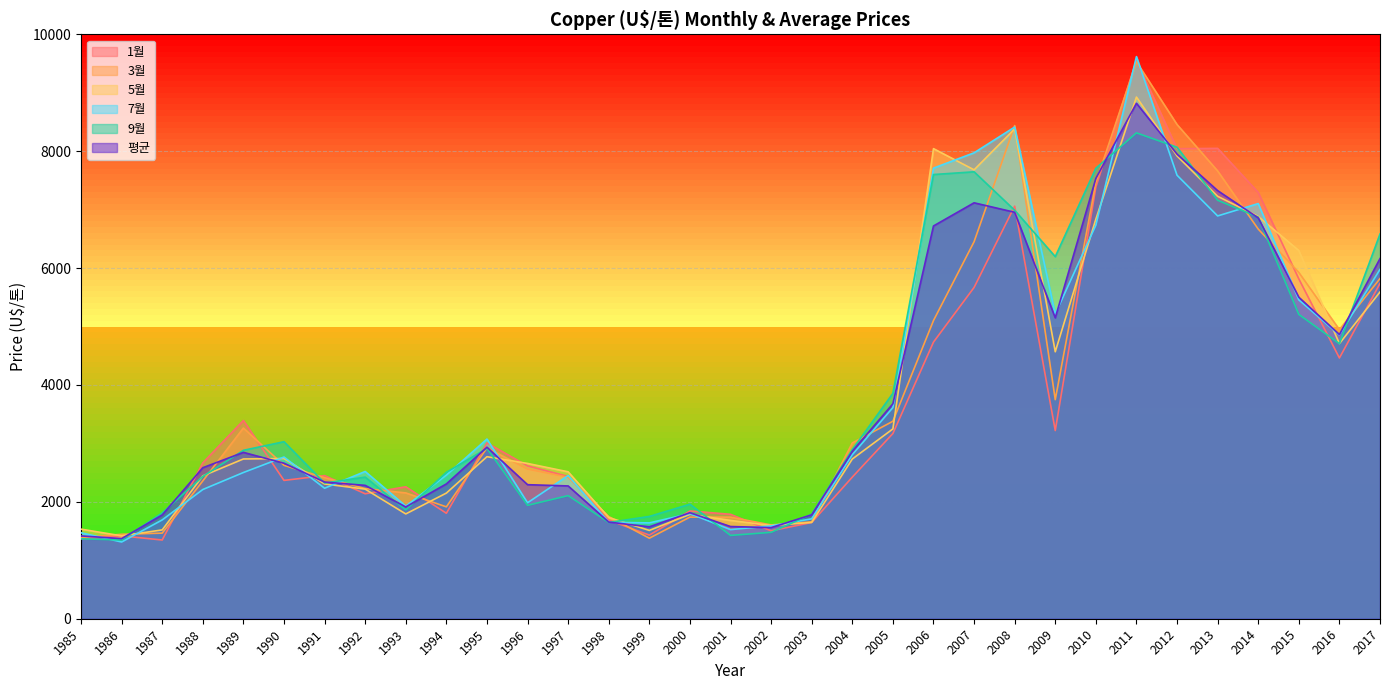

At which category does 1월 reach its first local peak?

1986